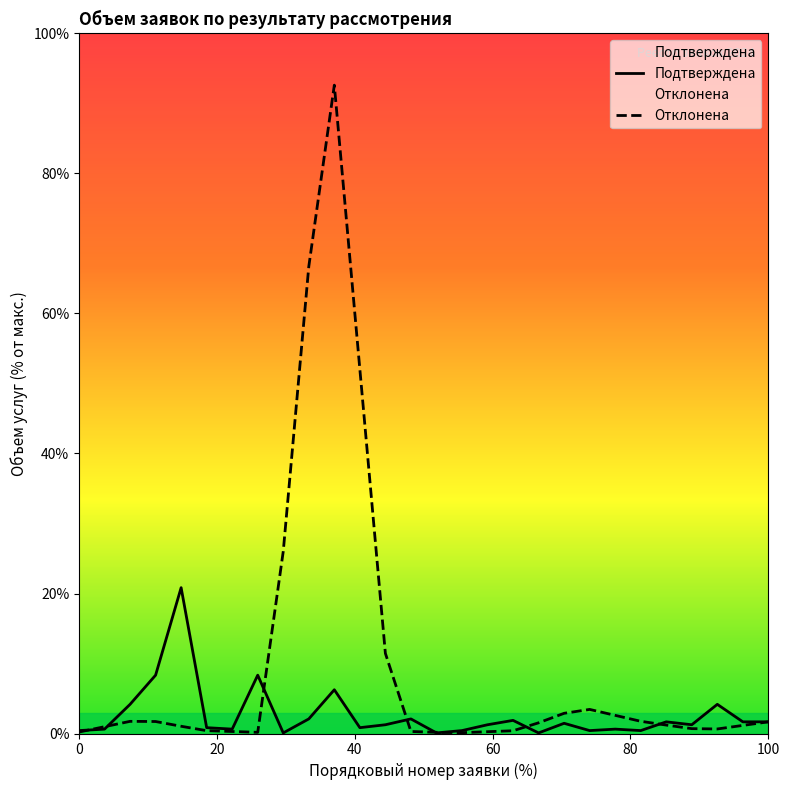

True or false: Подтверждена and Отклонена intersect in this chart.

True